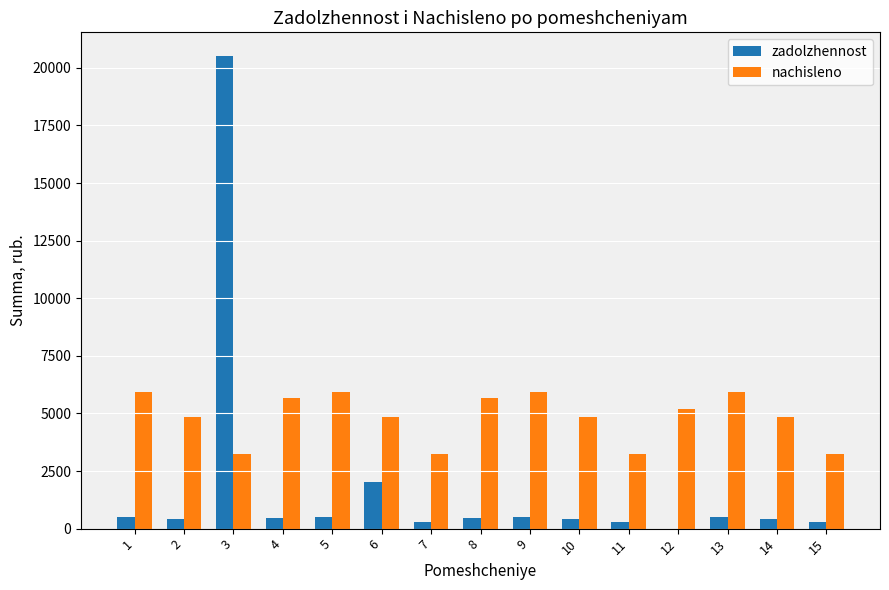

What is the total value across all series at 5?

6434.7